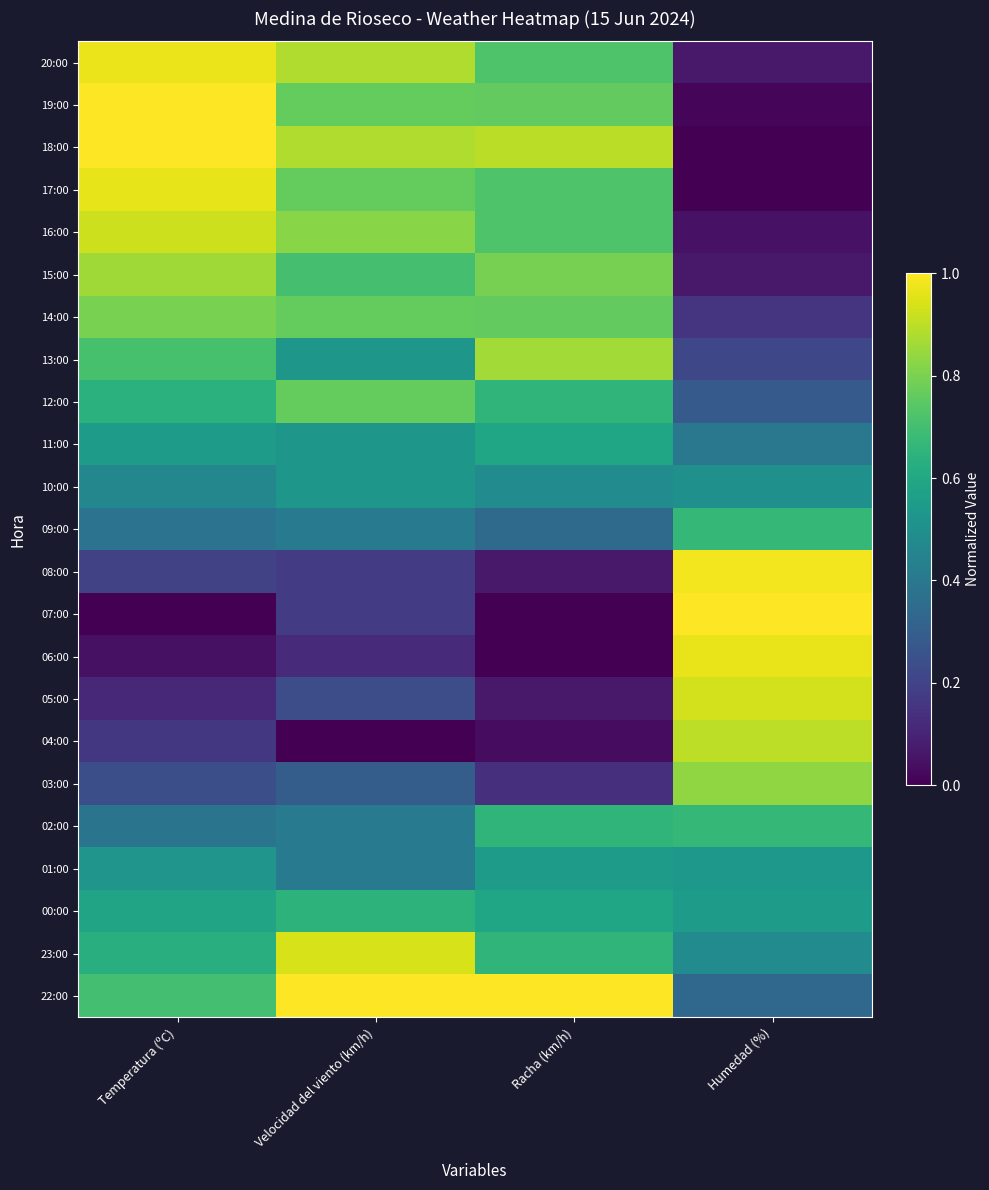

What is the total value across all series at Temperatura (ºC)?

12.8